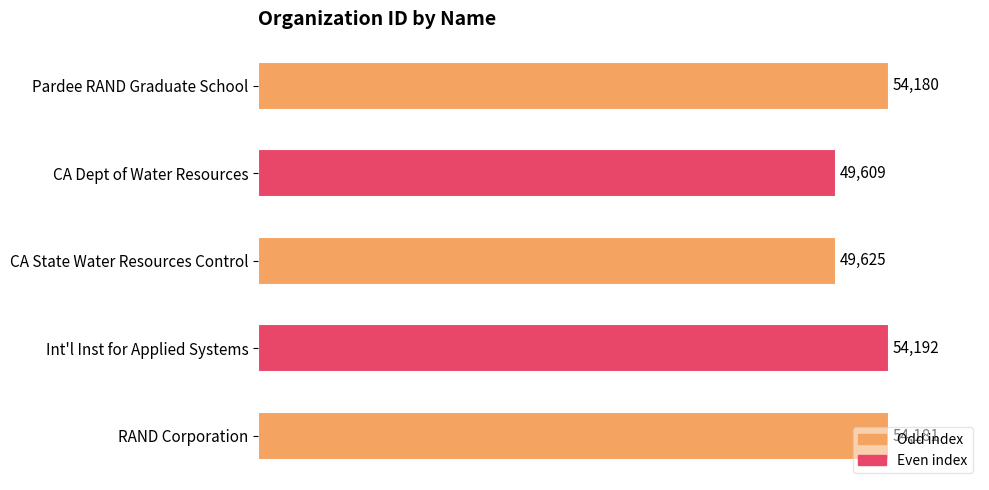

At which label is the value closest to 51900?

CA State Water Resources Control